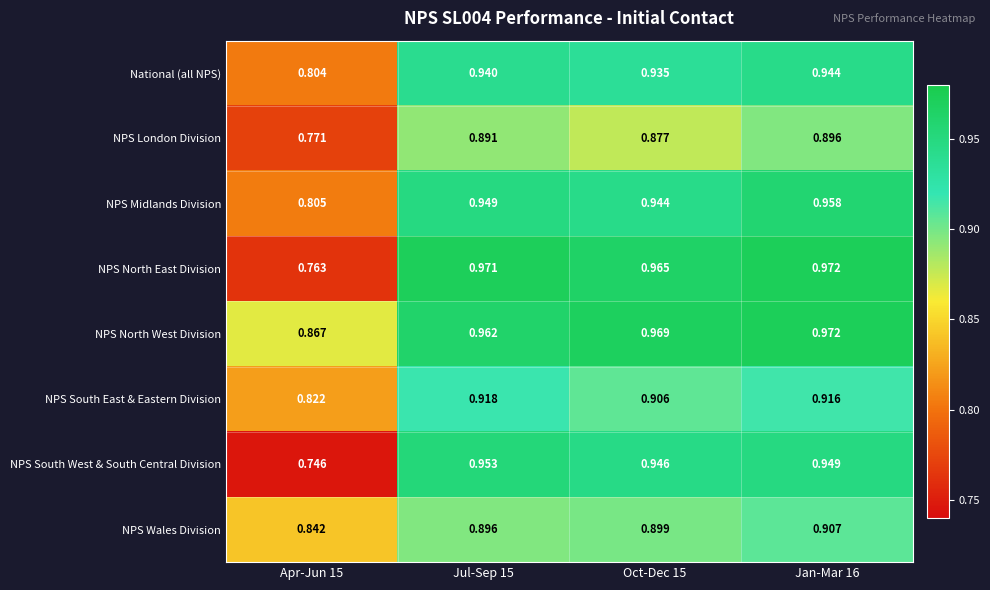

Between Oct-Dec 15 and Jan-Mar 16, which series saw the biggest shift?

NPS London Division